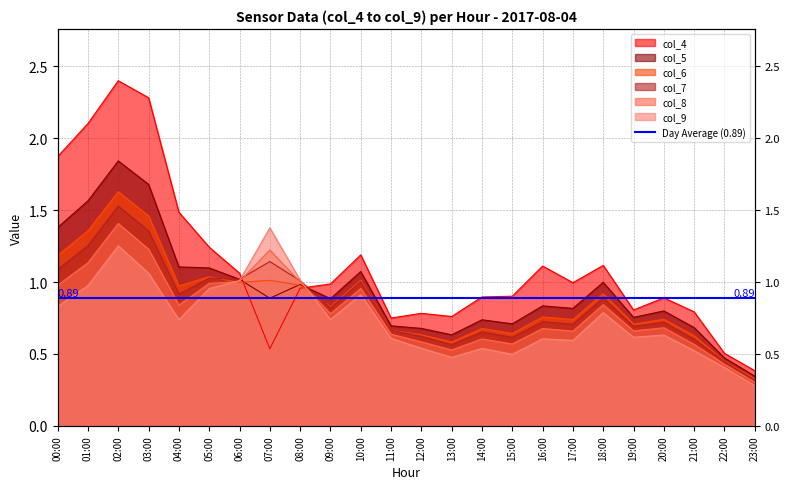

What is the difference between the col_9 values at 16:00 and 03:00?

0.5